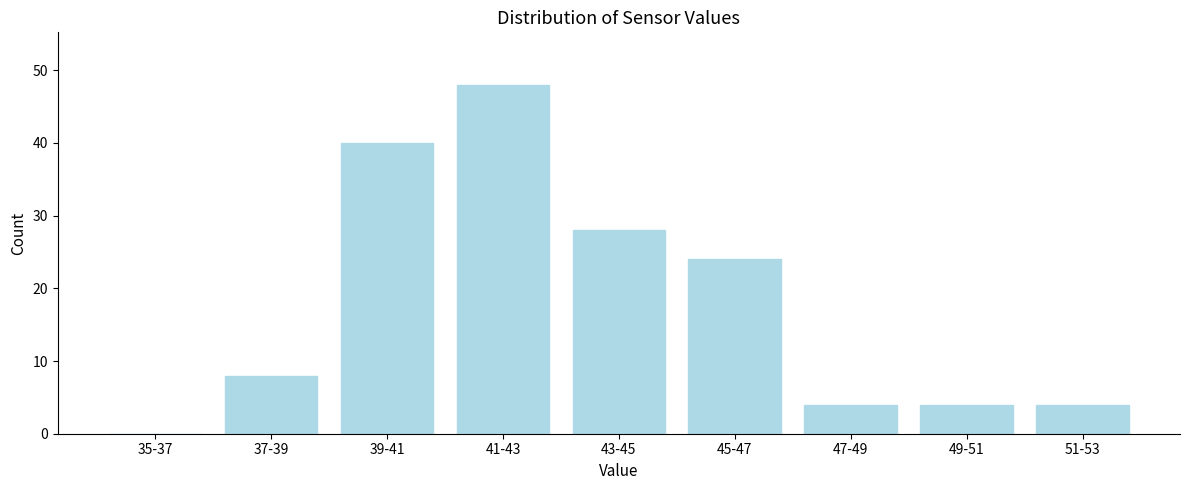

Reading right to left, extract all data points from this chart.

51-53=4	49-51=4	47-49=4	45-47=24	43-45=28	41-43=48	39-41=40	37-39=8	35-37=0